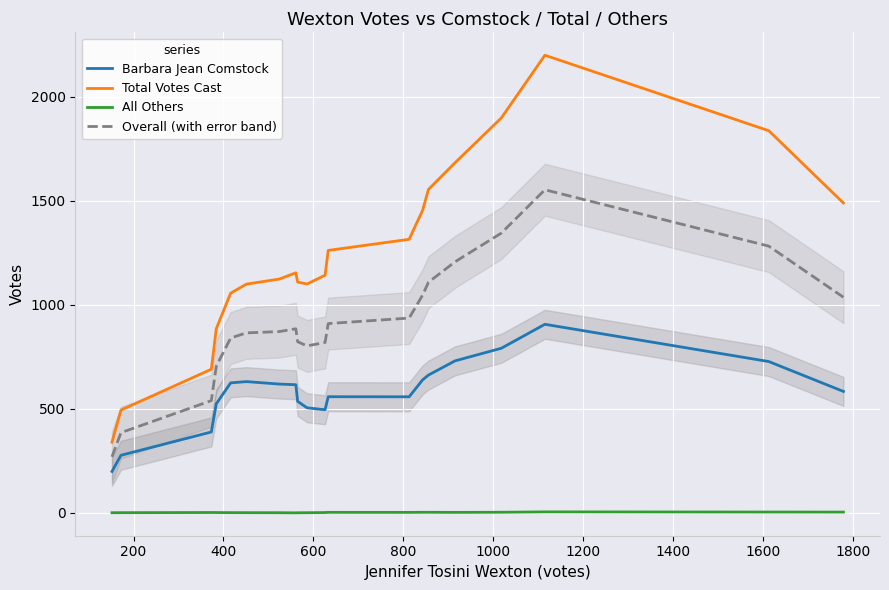

What is the lowest value of the Total Votes Cast series?

339.8